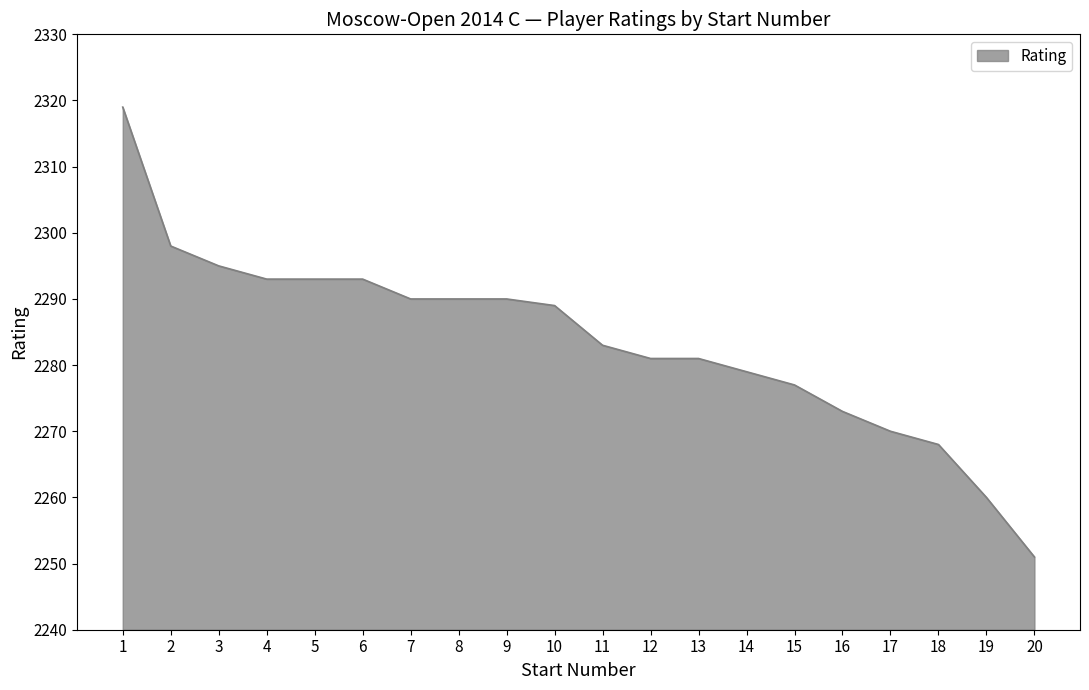

The value at 12 is 1481. True or false?

False